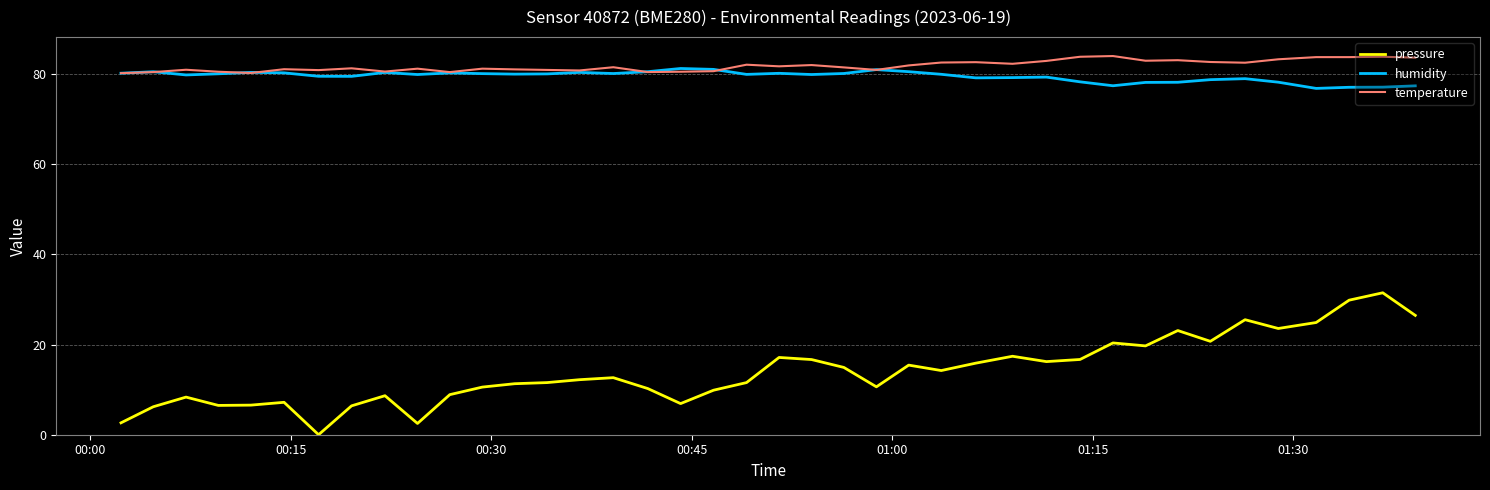

Which series has the largest range (max minus min)?

pressure